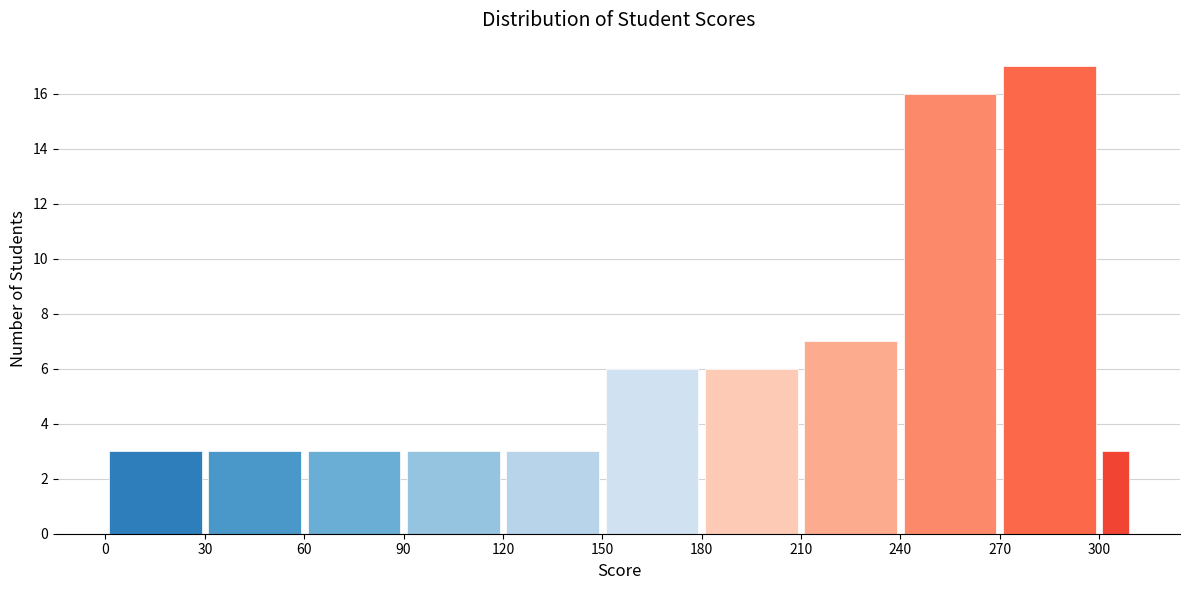

Around what value on the x-axis is the tallest bar? Give the approximate position of its centre, as read against the axis.

285